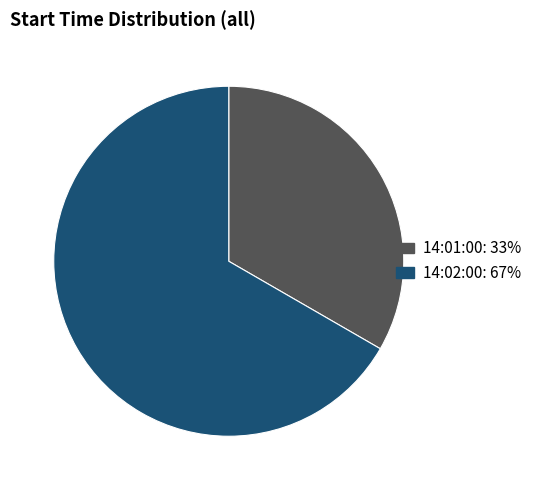

What is the majority slice?

14:02:00: 67%